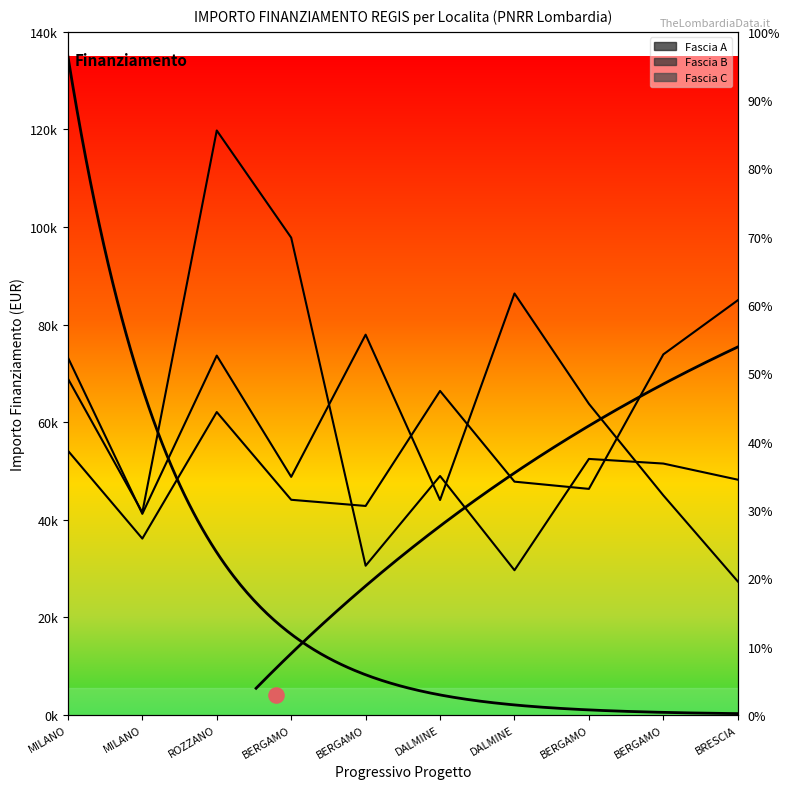

At which category is the sum across all series the highest?

ROZZANO